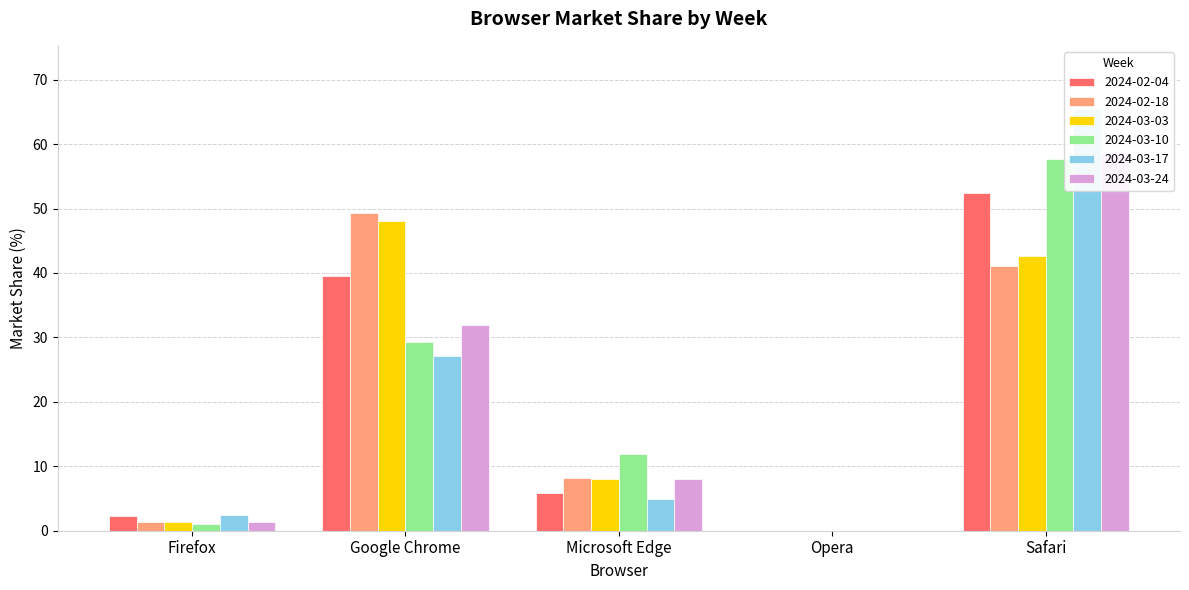

Is it true that 2024-03-17 equals 65.4 at Safari?

True